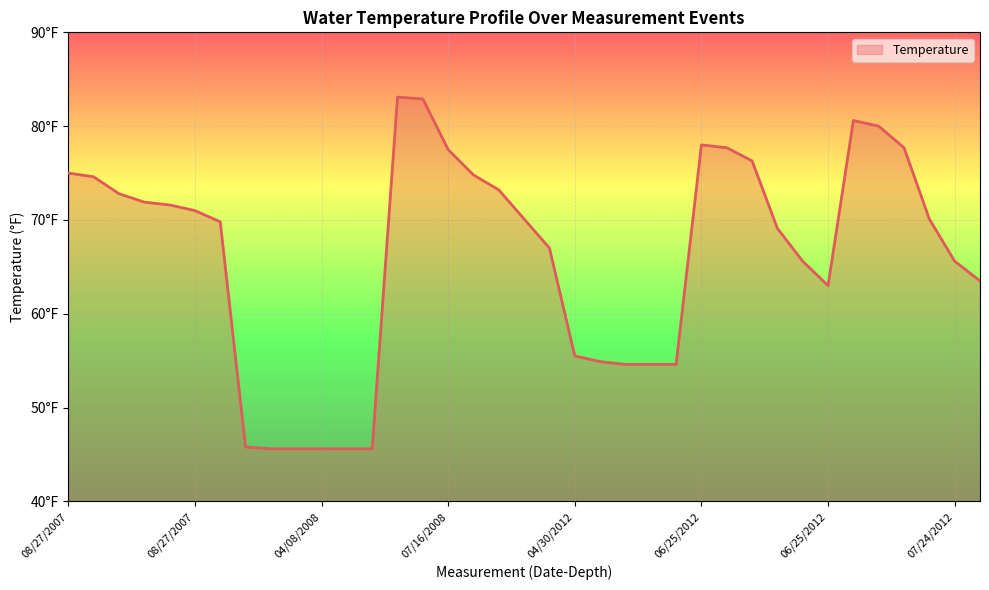

Is this an area chart (filled region under the line)?

Yes